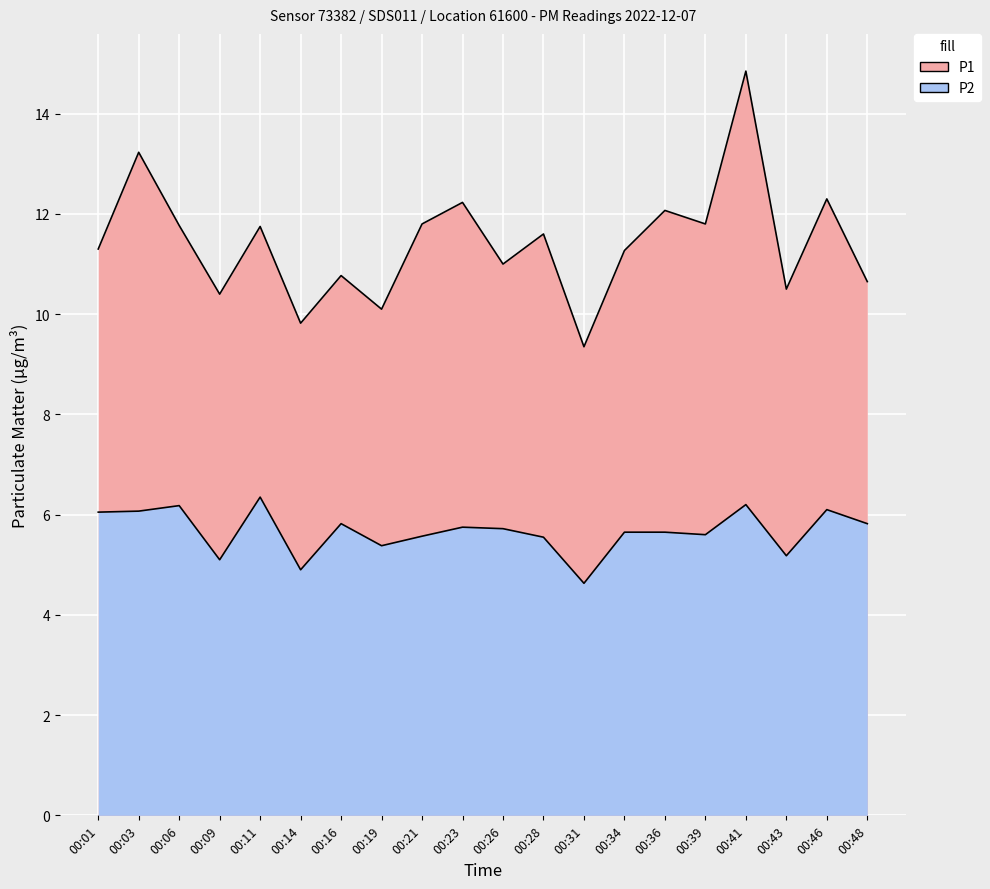

The value of P1 at 00:14 is 9.8. True or false?

True